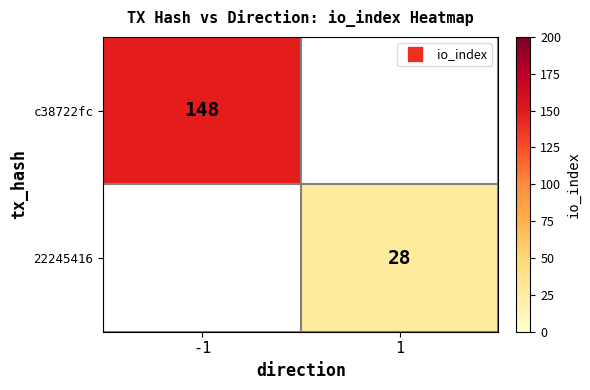

List the labels in order of 22245416 value, largest first.

-1, 1